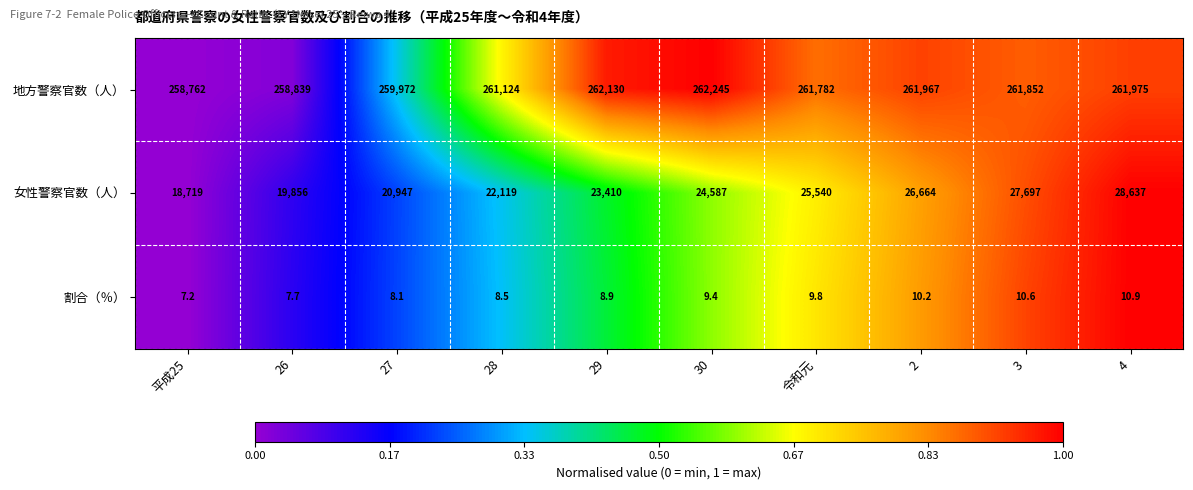

Reading left to right, list all the values displayed in this chart.

地方警察官数（人）: 平成25=258762.0	26=258839.0	27=259972.0	28=261124.0	29=262130.0	30=262245.0	令和元=261782.0	2=261967.0	3=261852.0	4=261975.0
女性警察官数（人）: 平成25=18719.0	26=19856.0	27=20947.0	28=22119.0	29=23410.0	30=24587.0	令和元=25540.0	2=26664.0	3=27697.0	4=28637.0
割合（％）: 平成25=7.2	26=7.7	27=8.1	28=8.5	29=8.9	30=9.4	令和元=9.8	2=10.2	3=10.6	4=10.9